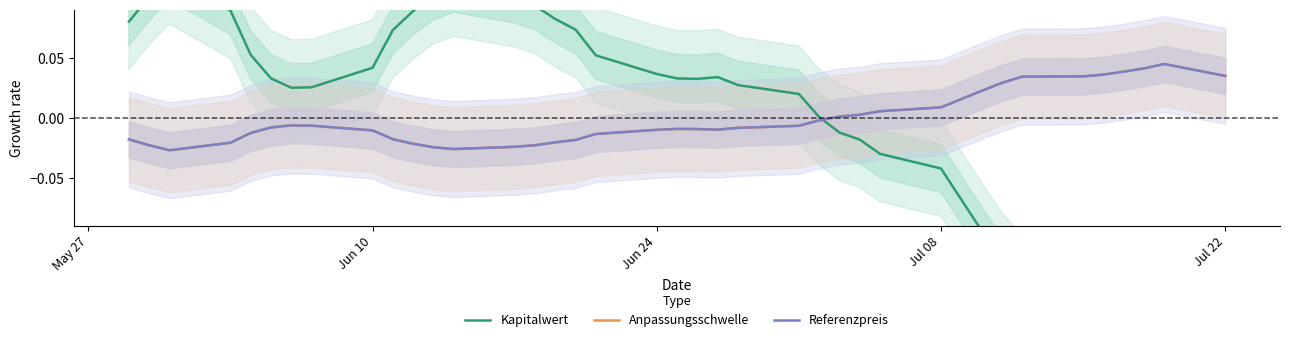

Which series ends up on top after the final intersection of Kapitalwert and Referenzpreis?

Referenzpreis